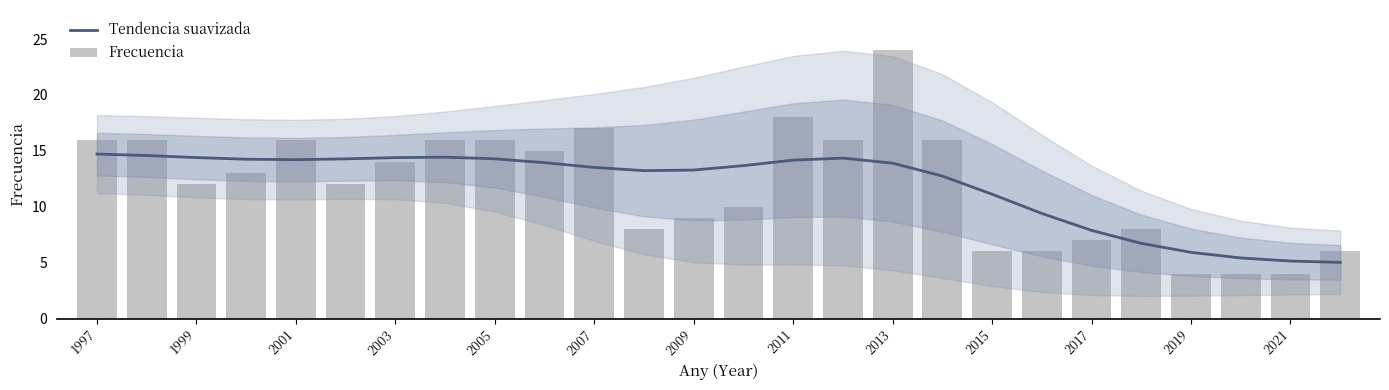

What is the minimum value for Tendencia suavizada?

5.0